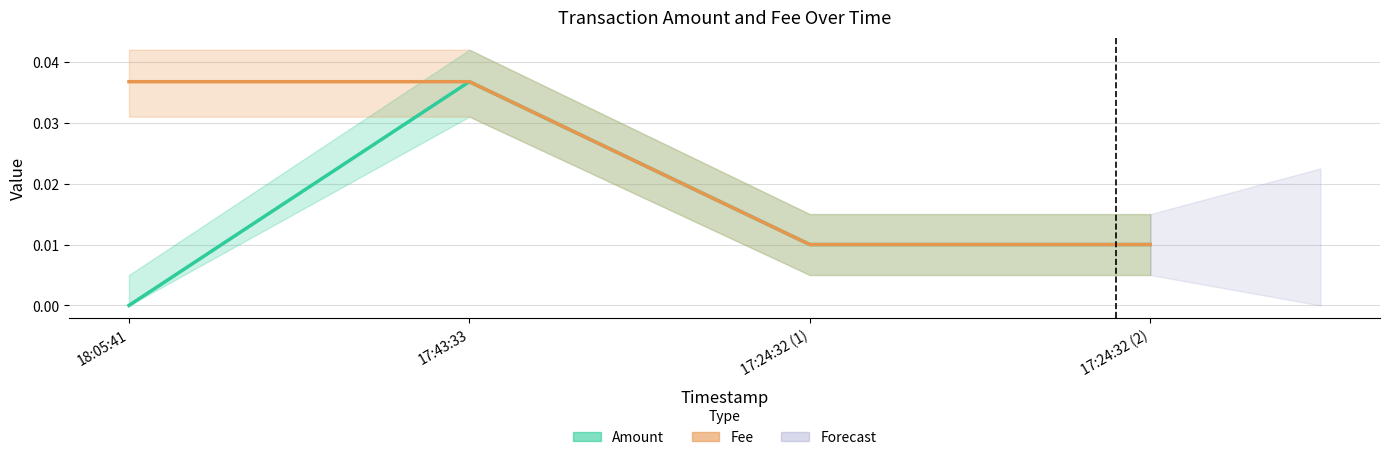

True or false: Fee and Amount intersect in this chart.

False